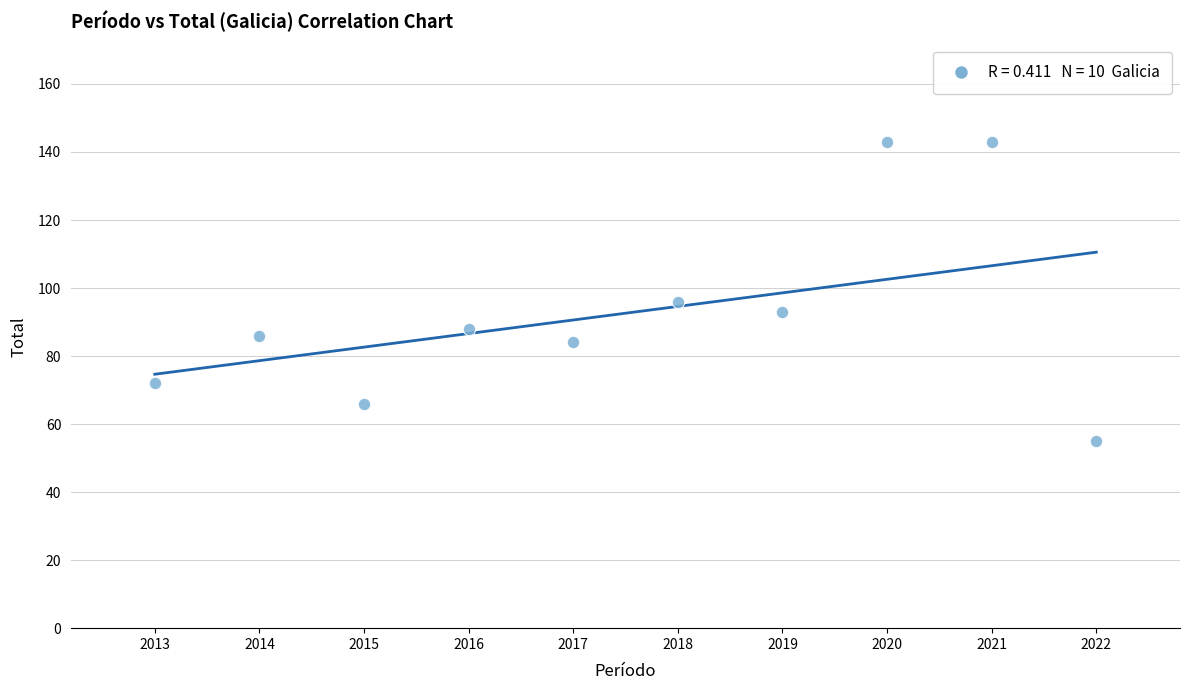

What Y value in the scatter plot is closest to 99?

96